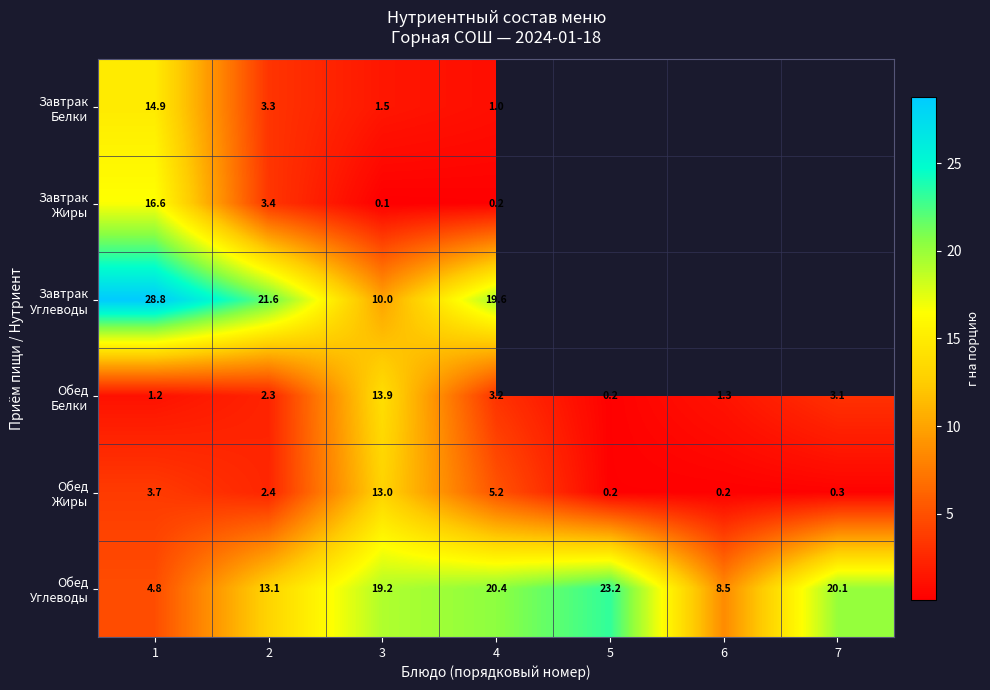

Which series has the largest total across all categories?

Обед Углеводы